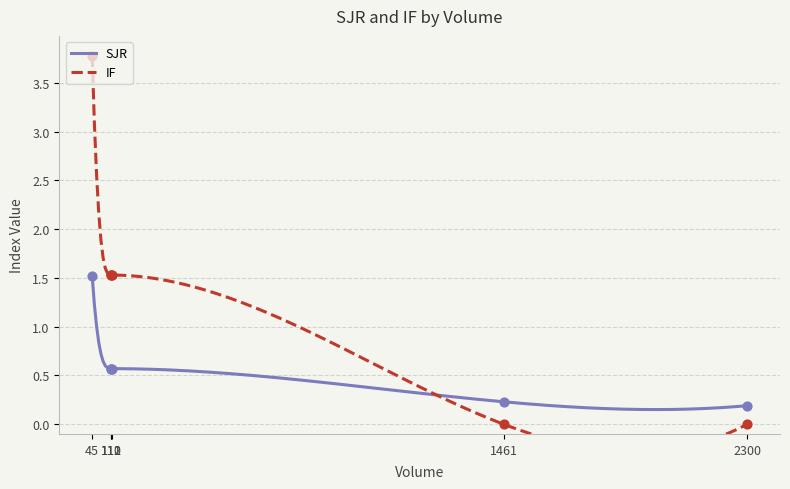

Which series contains the highest Y value?

IF